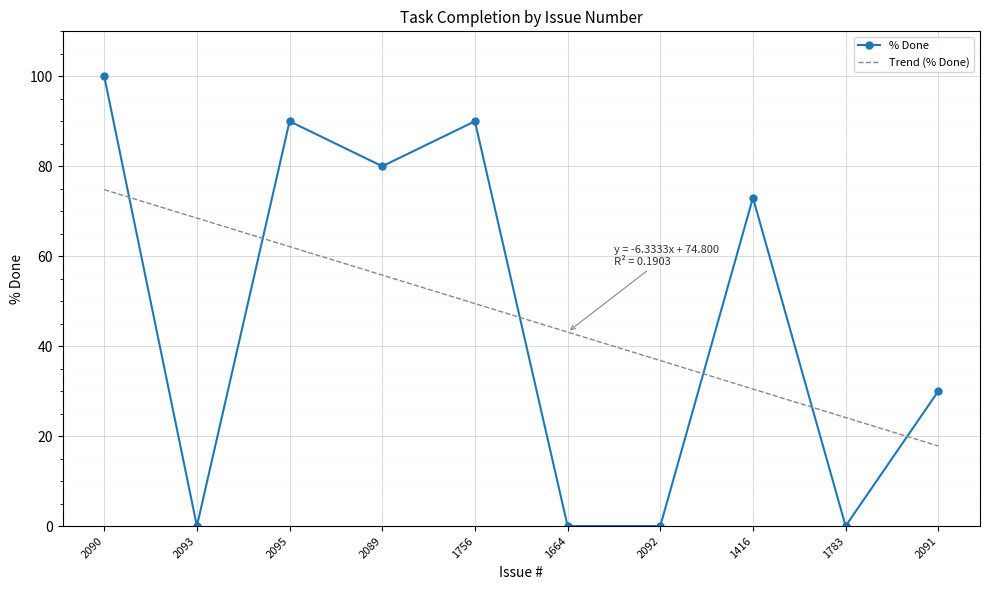

What are all the series names shown in the legend?

% Done, Trend (% Done)